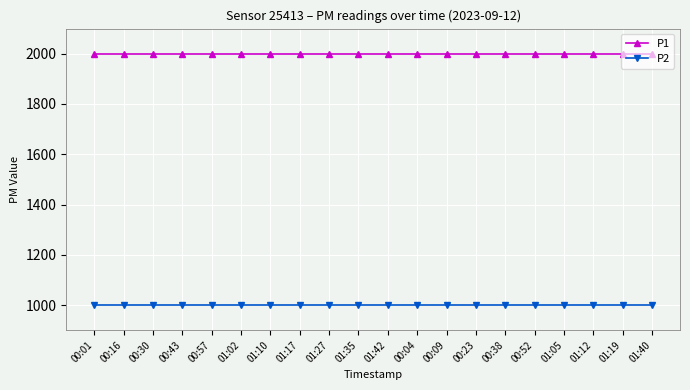

What value does the P2 series have at 00:16?

999.9